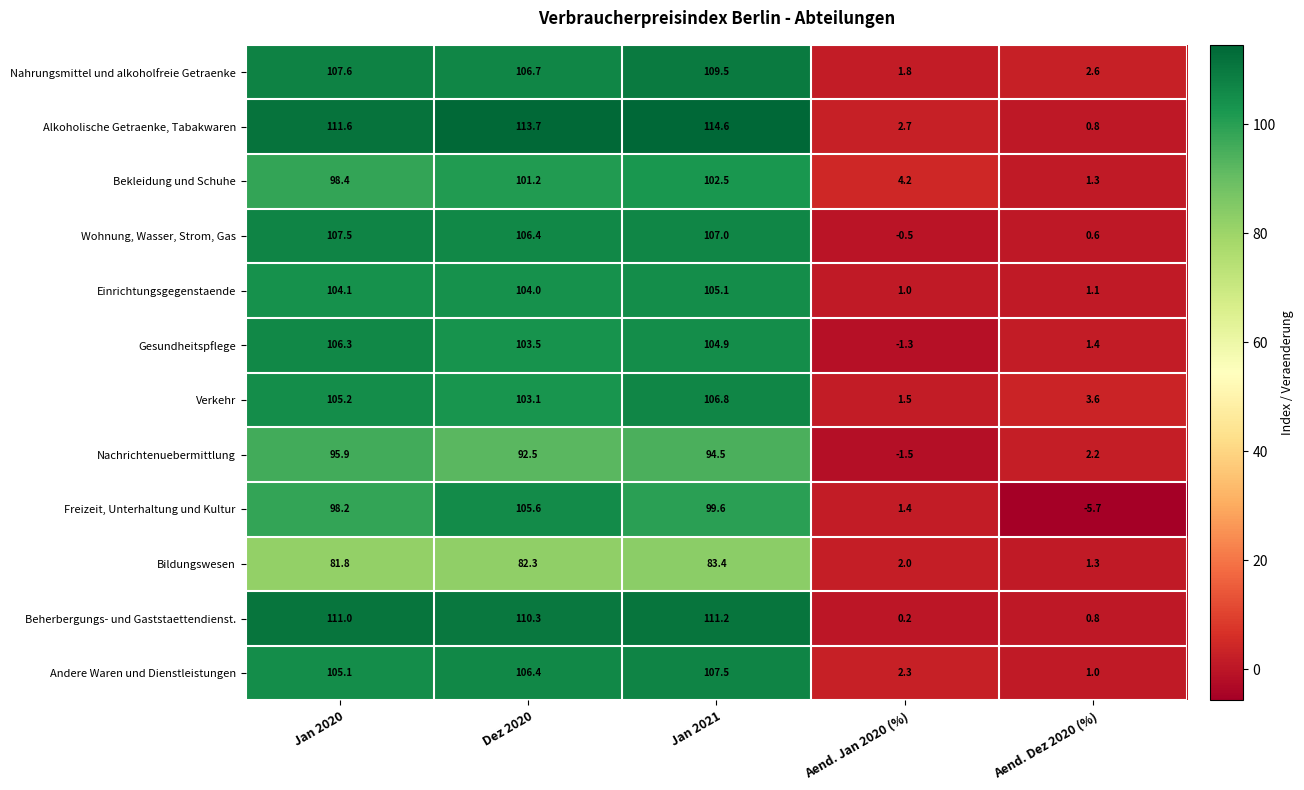

What is the total value across all series at Jan 2020?

1232.7